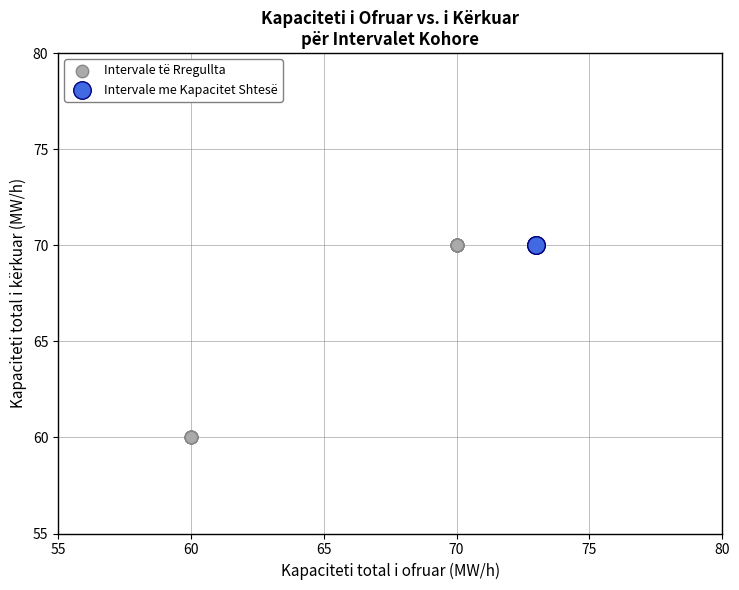

What are all the series names shown in the legend?

Intervale të Rregullta, Intervale me Kapacitet Shtesë